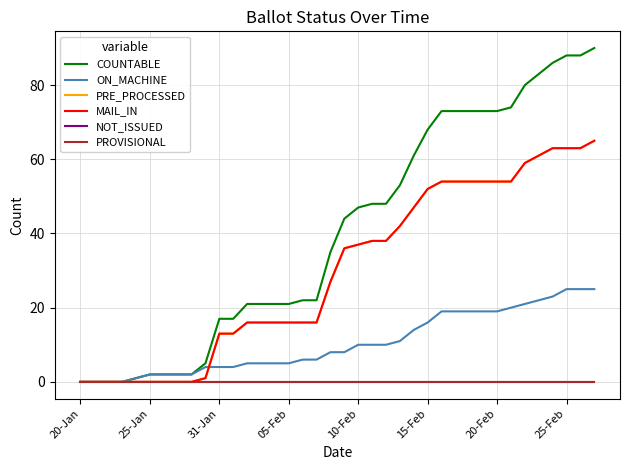

What is the difference between the maximum and minimum values in the PRE_PROCESSED series?

65